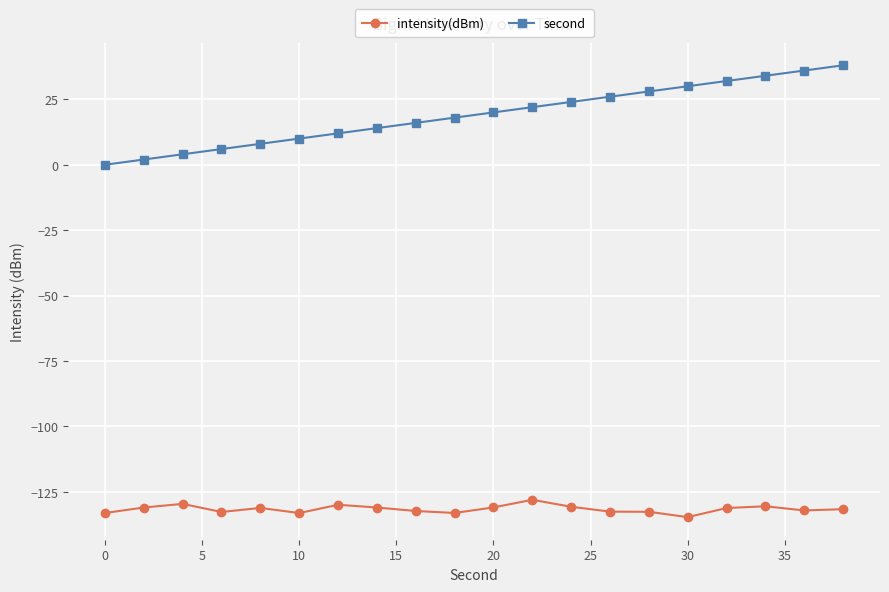

What is the sum of all second values?

380.0